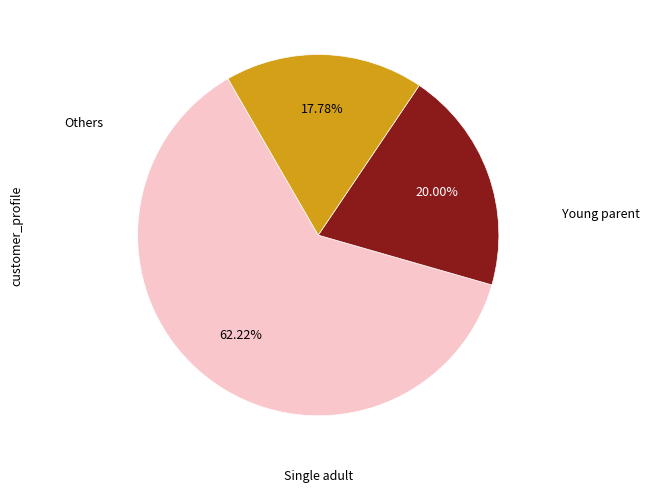

Is there a majority slice in this chart?

Yes